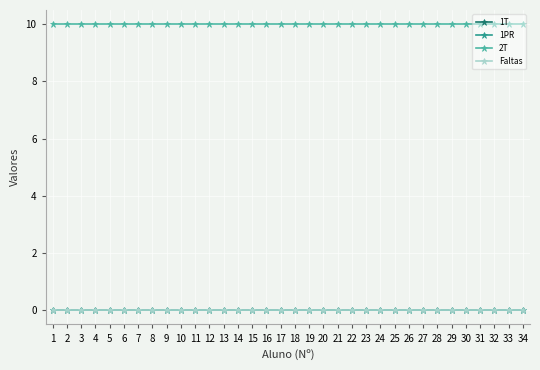

True or false: 2T has a value of 10 at 21.

True